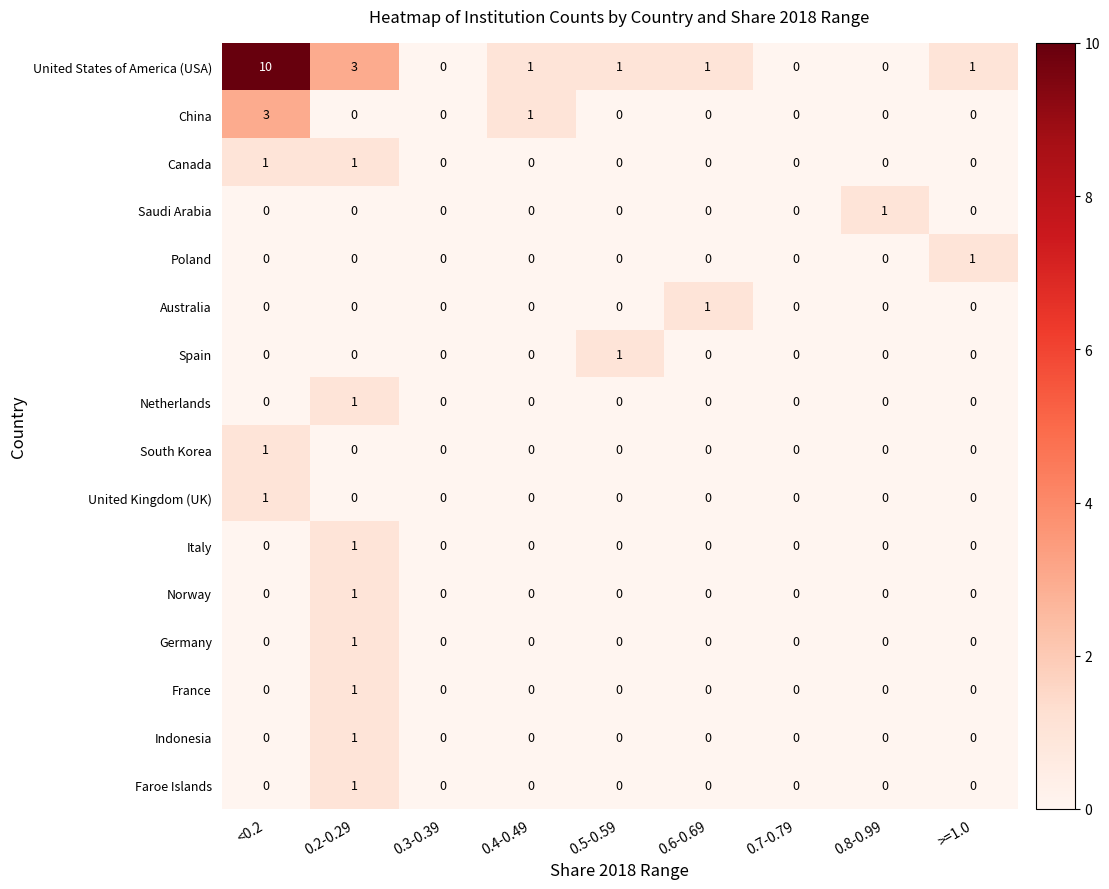

How many distinct data groups are displayed?

16